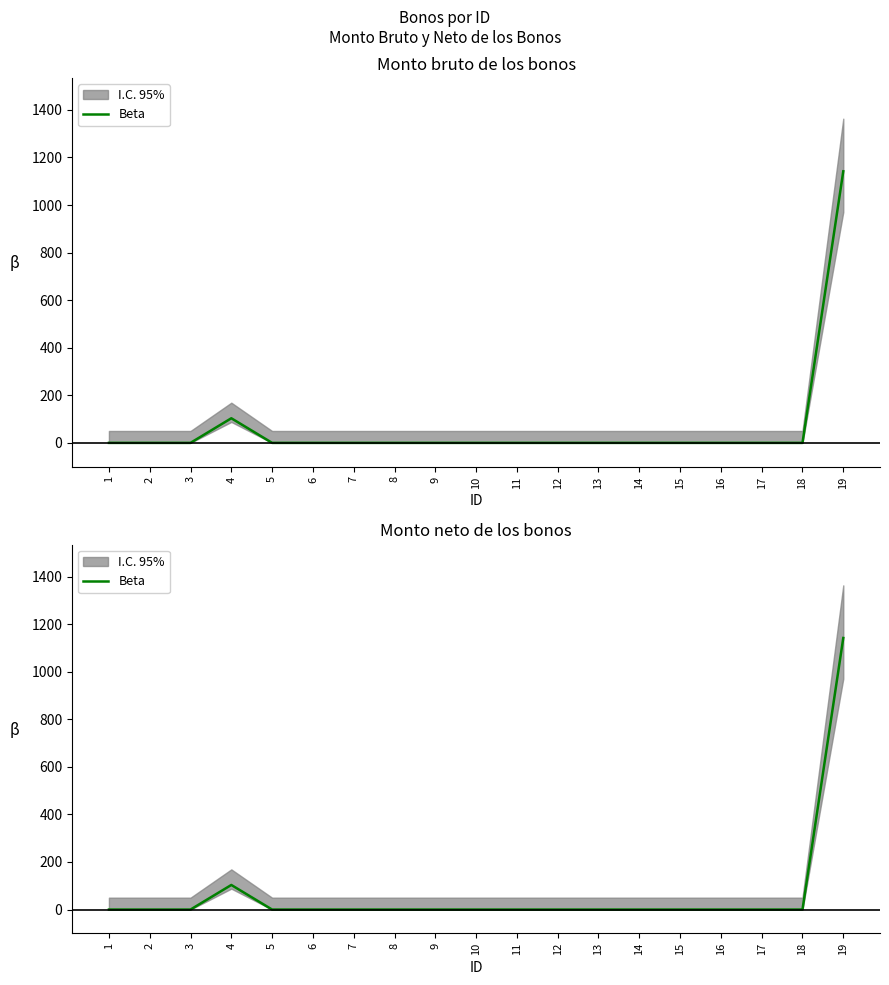

Is it true that the value at 15 is 0.0?

True